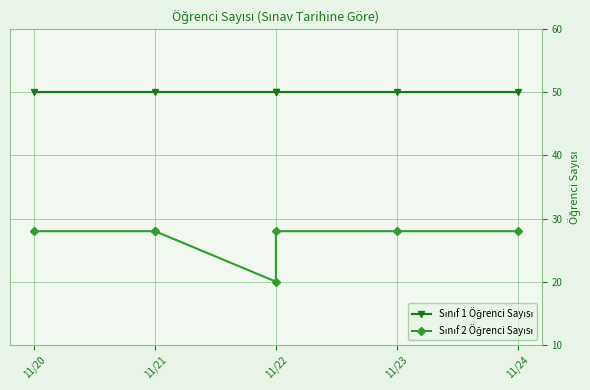

What value does the Sınıf 2 Öğrenci Sayısı series have at 2023-11-23?

28